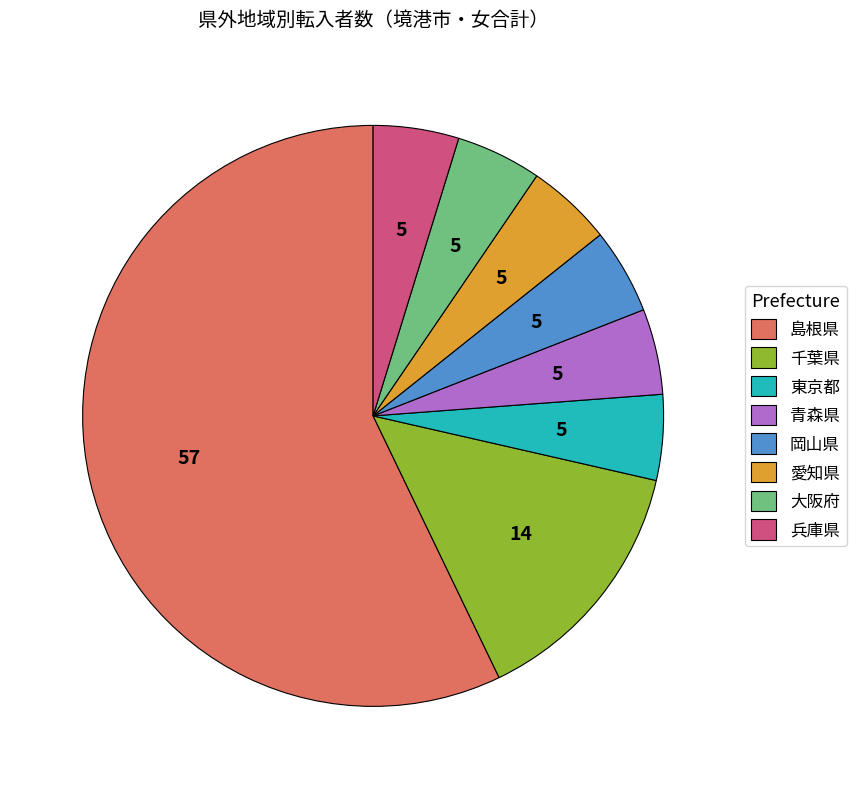

Is there any slice that represents more than half of the pie?

Yes